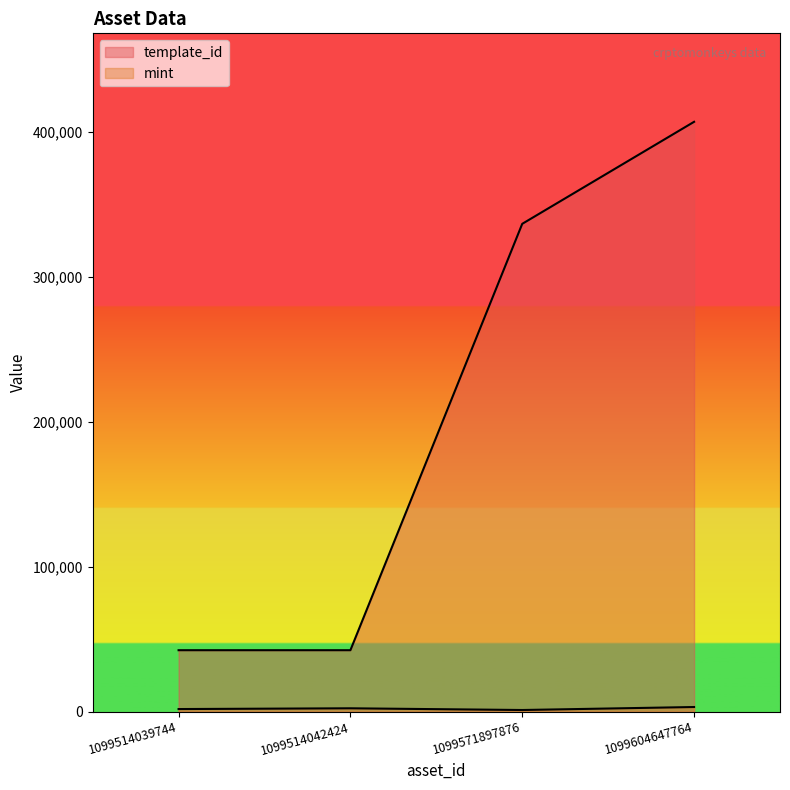

At how many categories does at least one series exceed 120569?

2